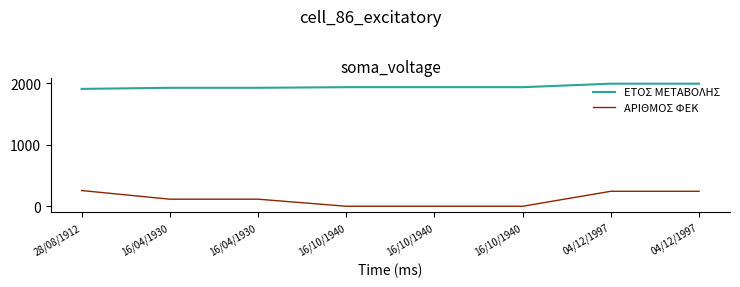

How many lines are shown in the chart?

2